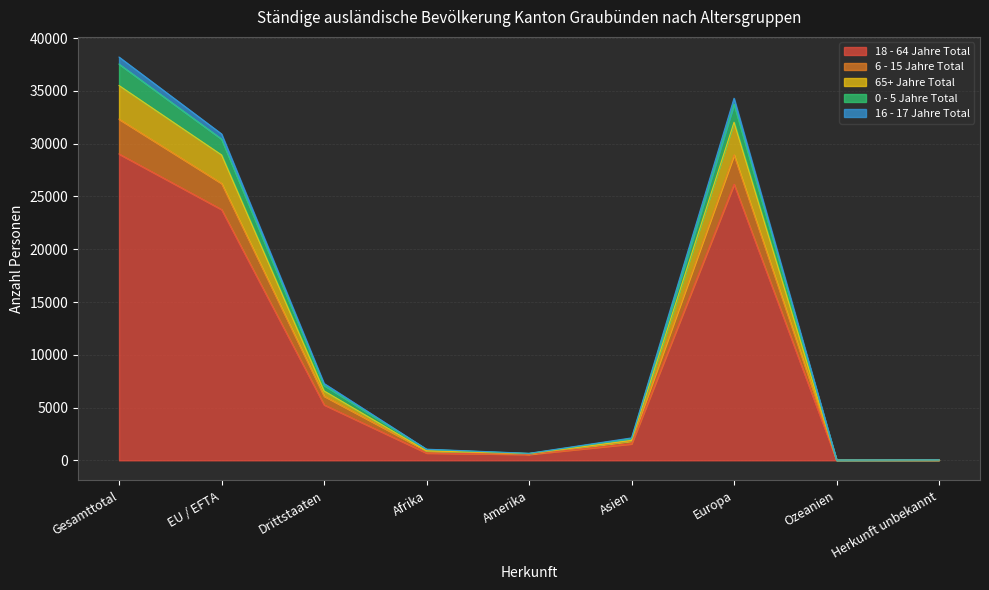

What position from the left is Herkunft unbekannt?

9